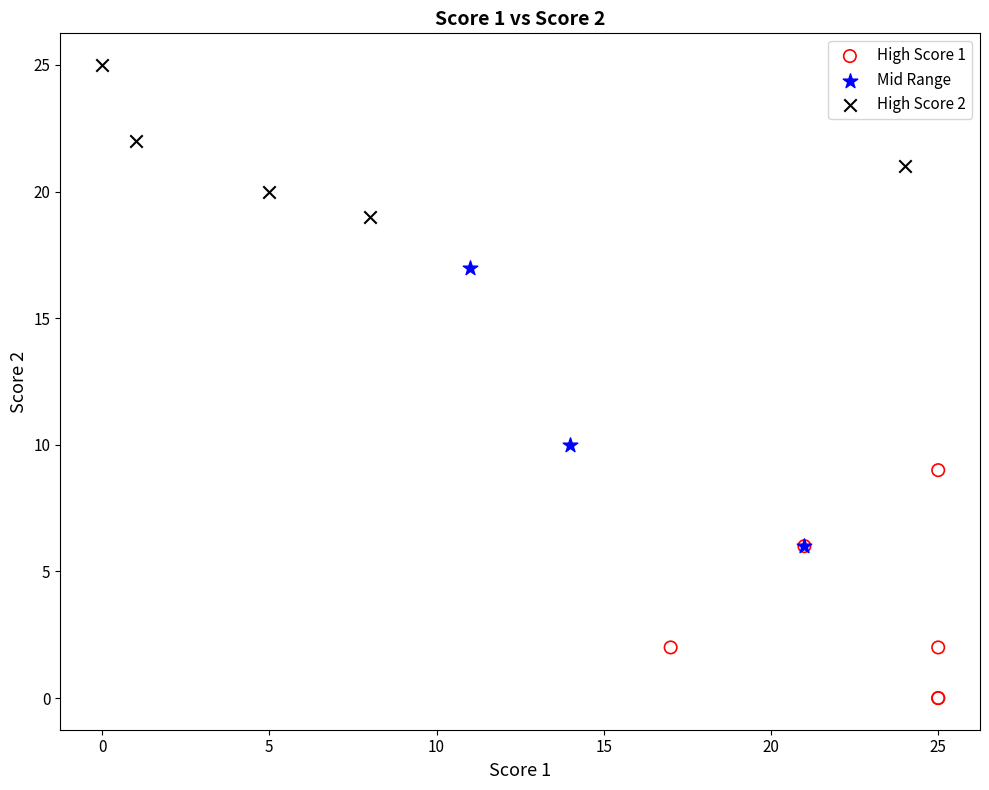

What are all the series names shown in the legend?

High Score 1, Mid Range, High Score 2